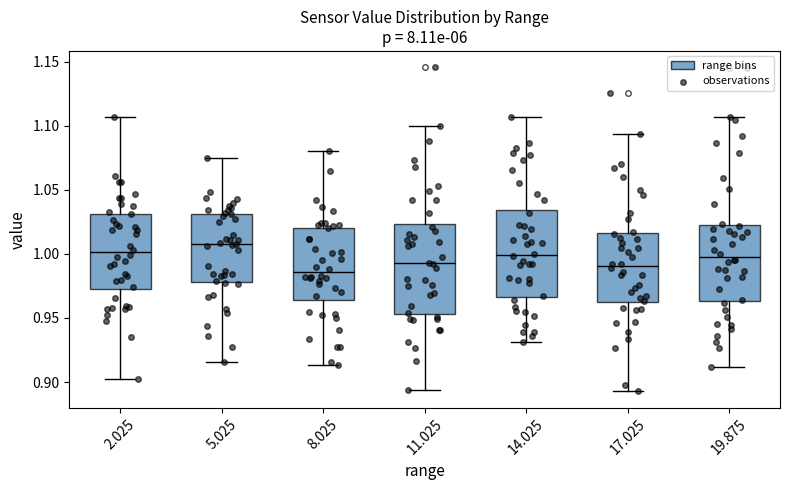

Where is the lower edge of the box at x = 19.875 on the y-axis? The values are not printed on the chart, so give them approximately, as read against the axis.

0.965